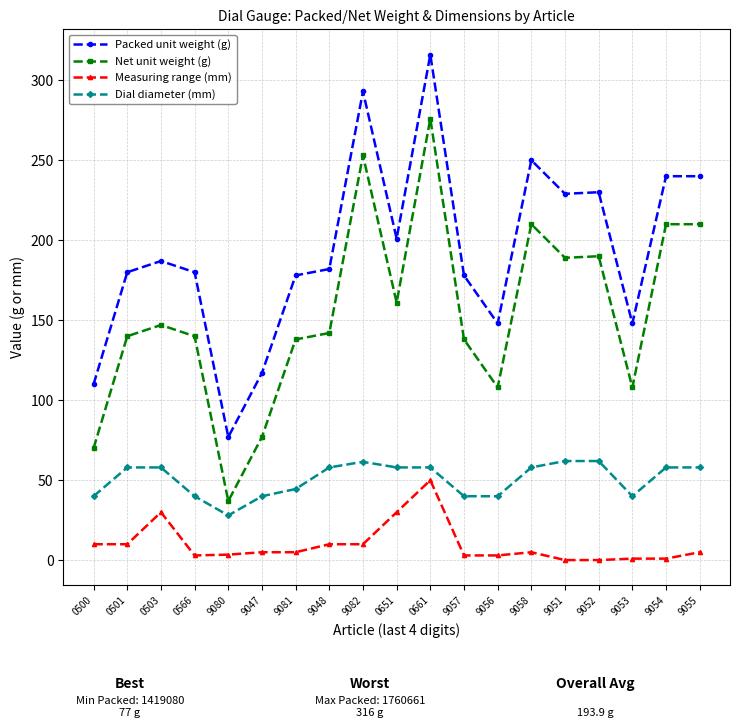

True or false: Packed unit weight (g) has more than 2 points higher than both neighbors.

True